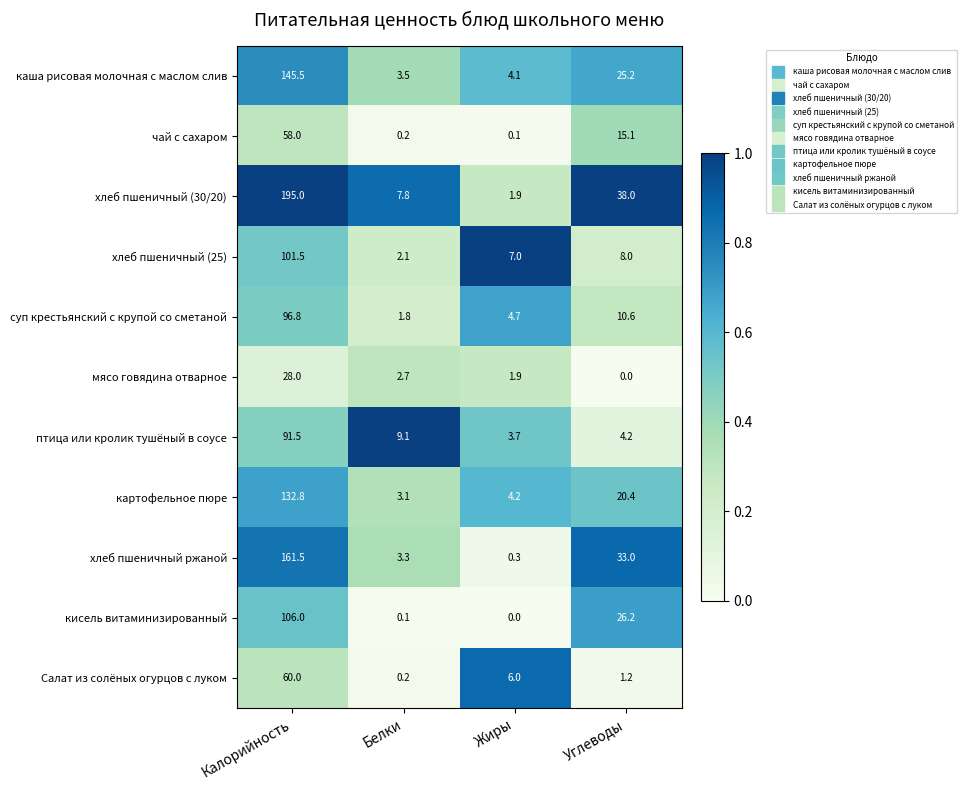

How many distinct data groups are displayed?

11